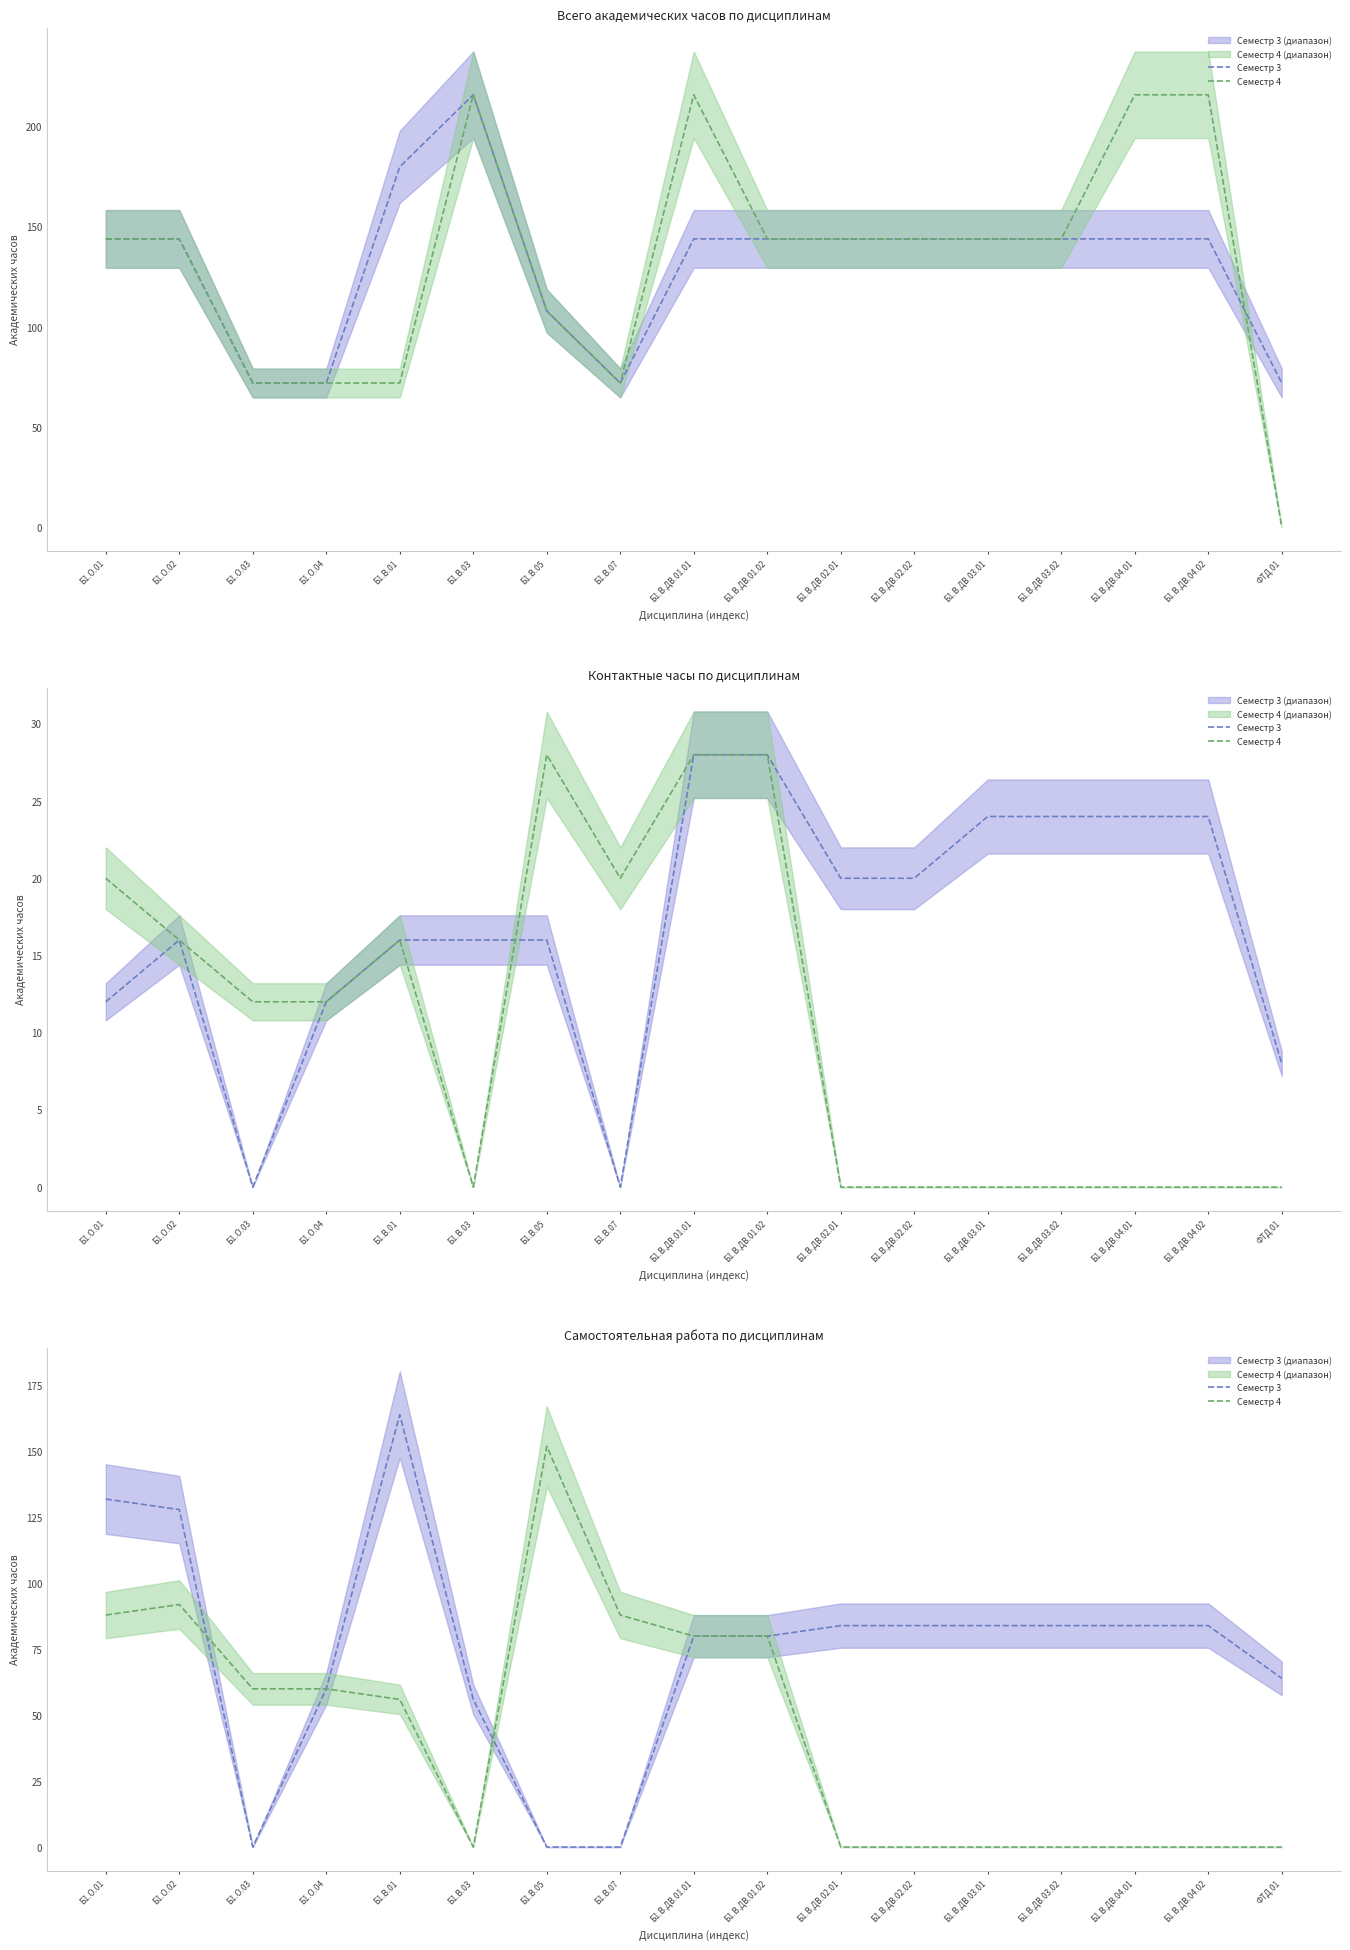

Which has a higher value, Б1.В.03 or Б1.В.ДВ.03.01?

Б1.В.ДВ.03.01